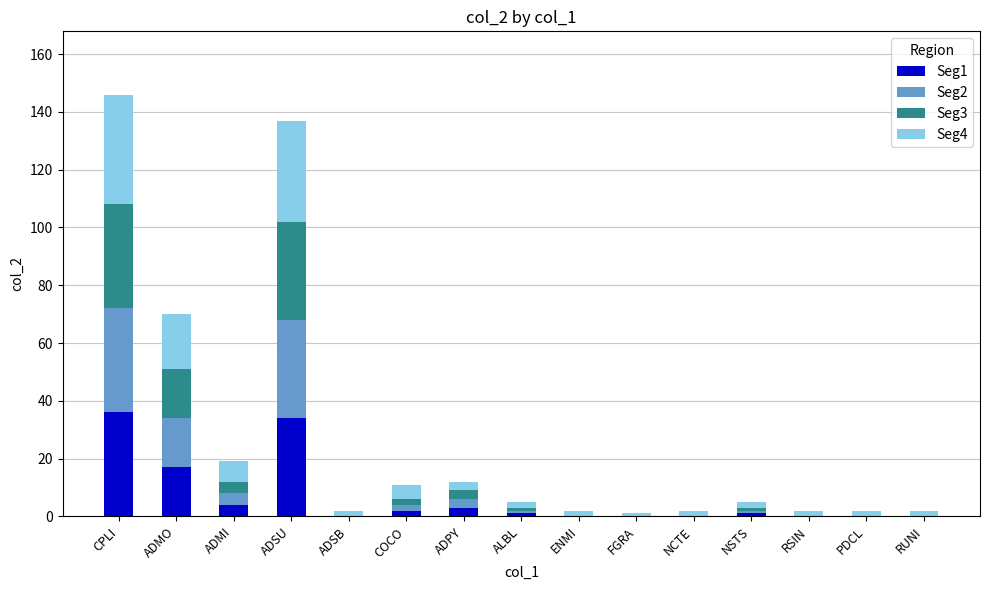

True or false: Seg1 has a value of 0 at NCTE.

True